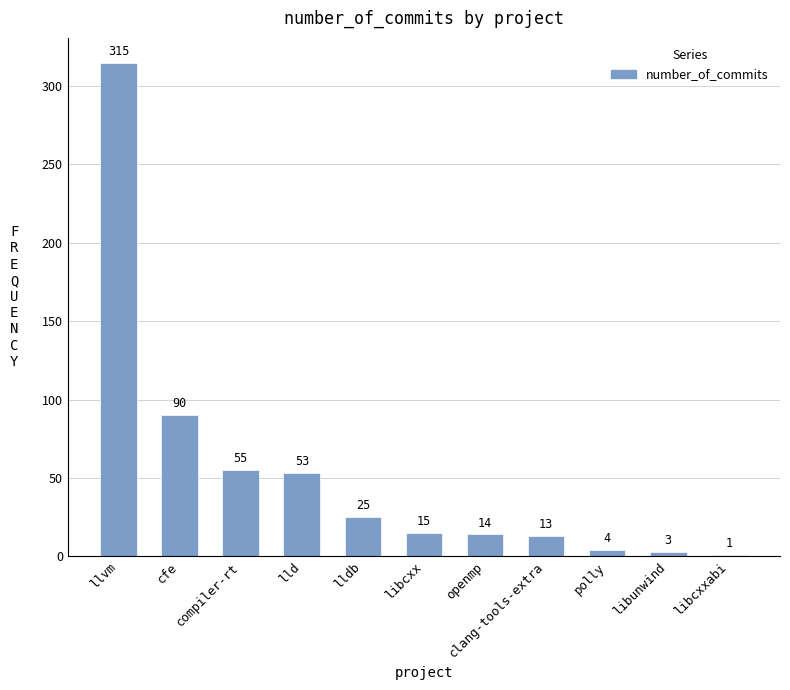

Which label corresponds to the largest value in the chart?

llvm